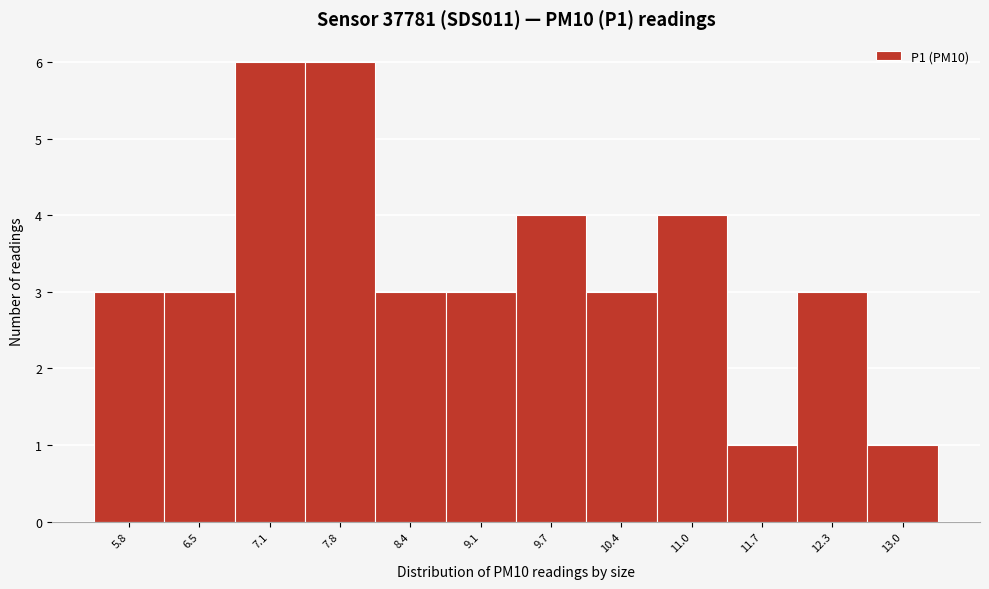

Reading right to left, transcribe all the data shown in this chart.

1	3	1	4	3	4	3	3	6	6	3	3